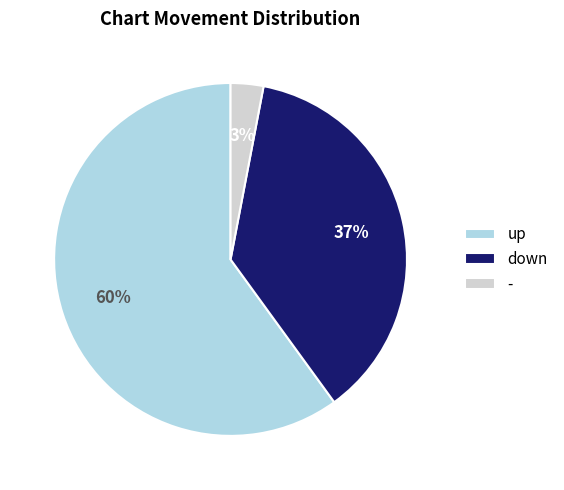

Which slice represents more than half of the pie?

up